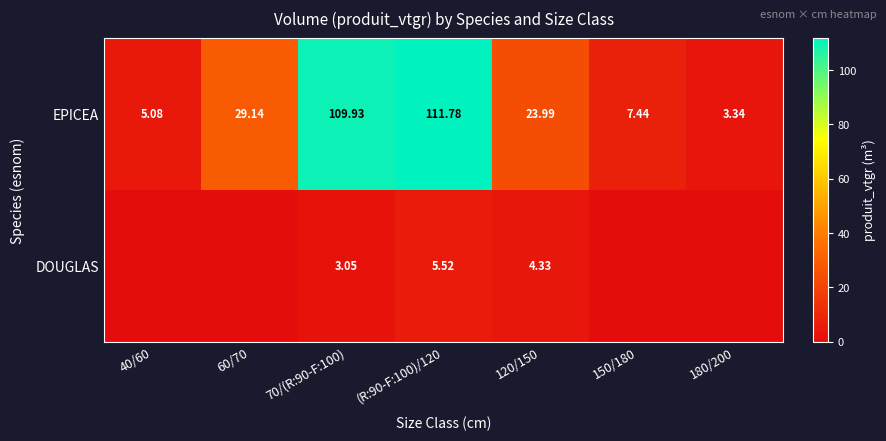

How many data points in EPICEA are above 23?

4